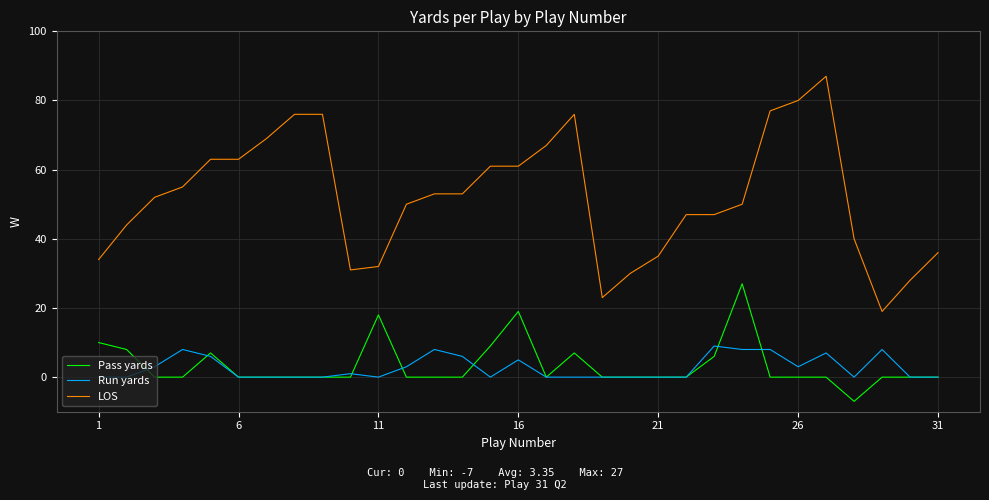

At how many categories does at least one series exceed 48?

18